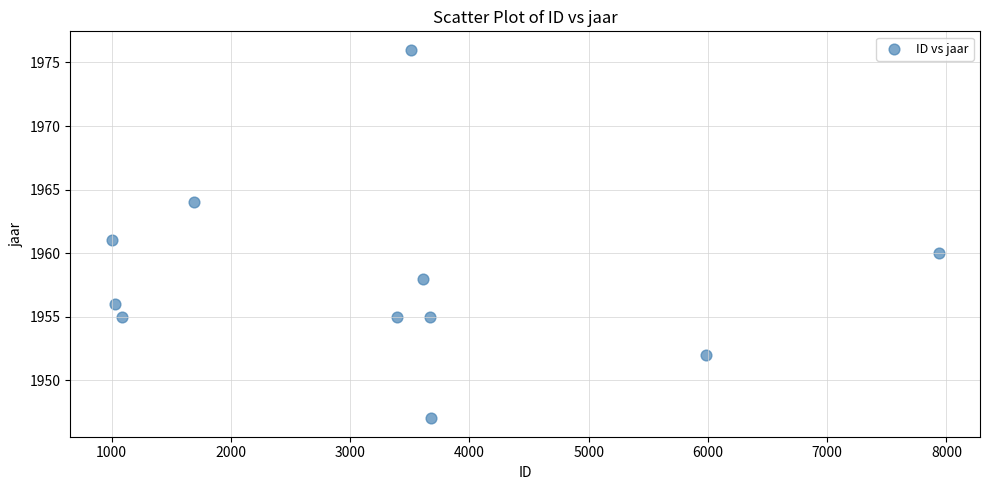

What is the average X value?

3326